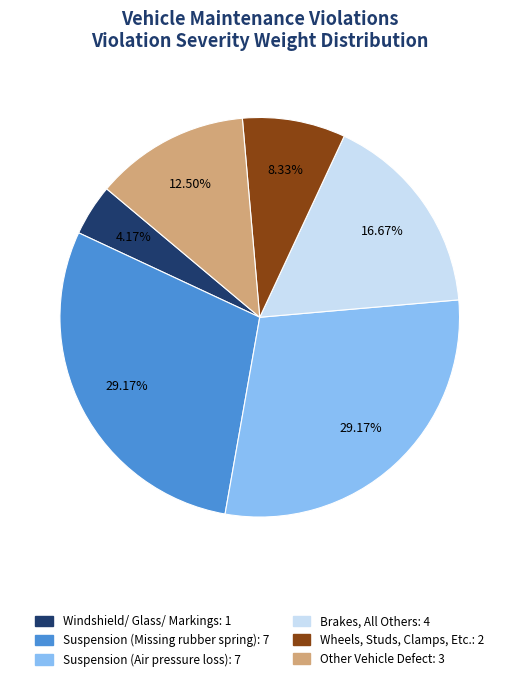

Between Windshield/ Glass/ Markings and Wheels, Studs, Clamps, Etc., which is larger?

Wheels, Studs, Clamps, Etc.